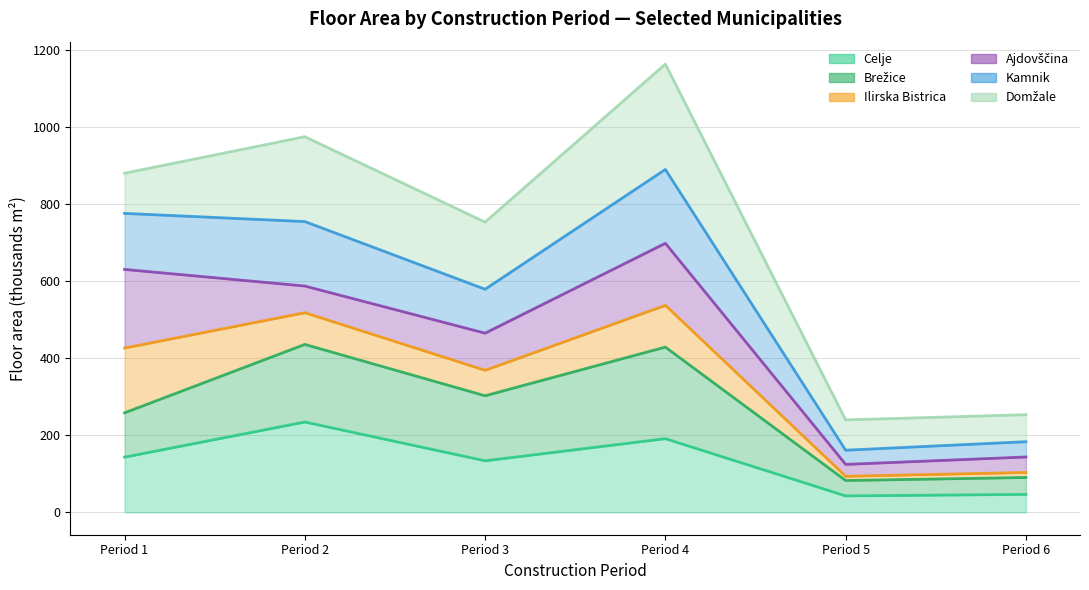

What is the difference between the maximum and minimum values in the Celje series?

191.8